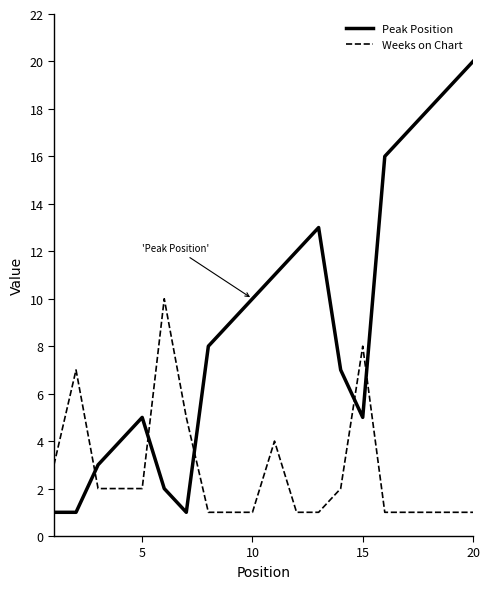

List the series in order of their peak value, lowest first.

Weeks on Chart, Peak Position